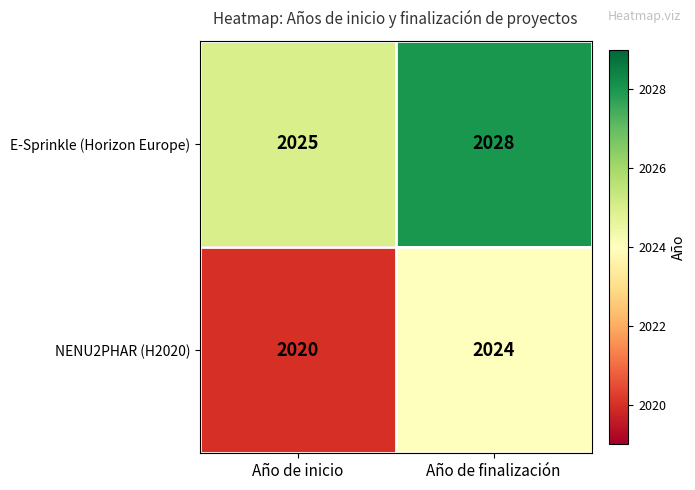

Which label corresponds to the smallest value in the chart?

Año de inicio